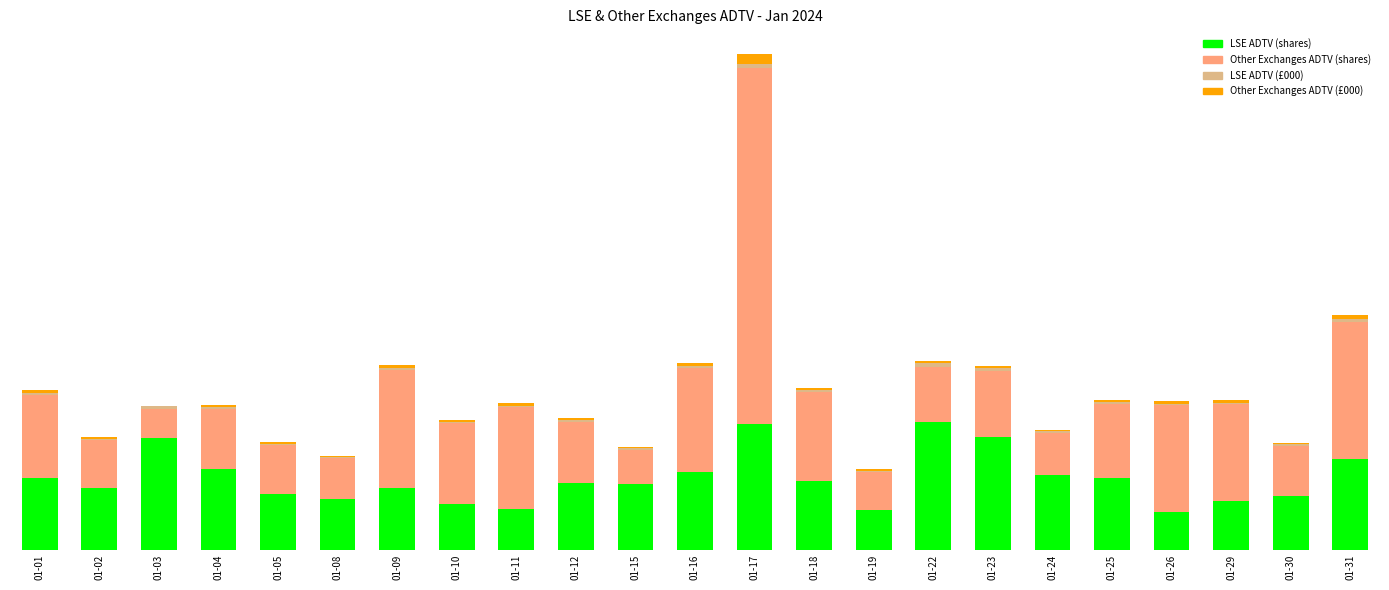

What is the total value across all series at 01-19?

31256.6